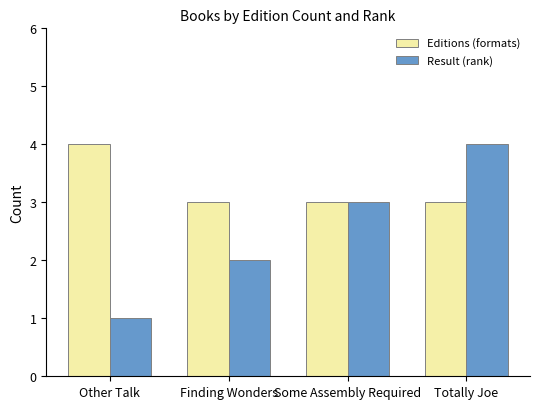

Reading left to right, list all the values displayed in this chart.

Editions (formats): 4	3	3	3
Result (rank): 1	2	3	4